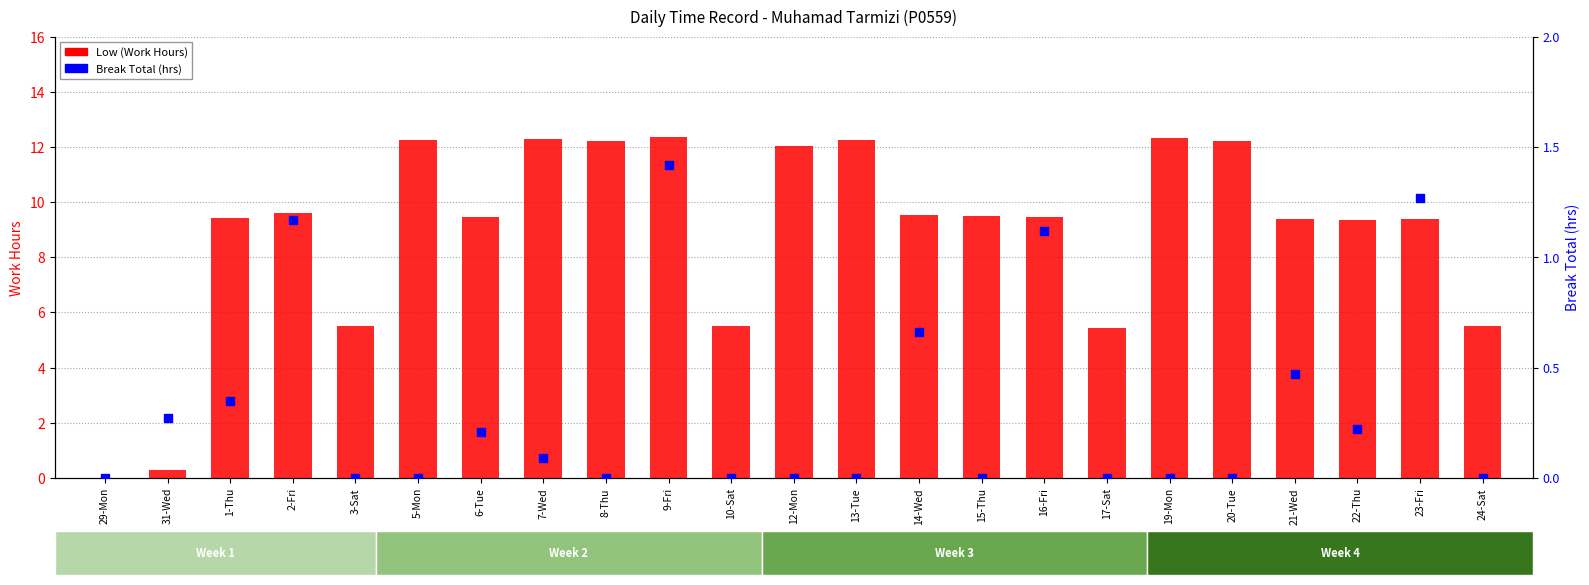

Which series reaches the minimum Y coordinate?

Low (Work Hours)